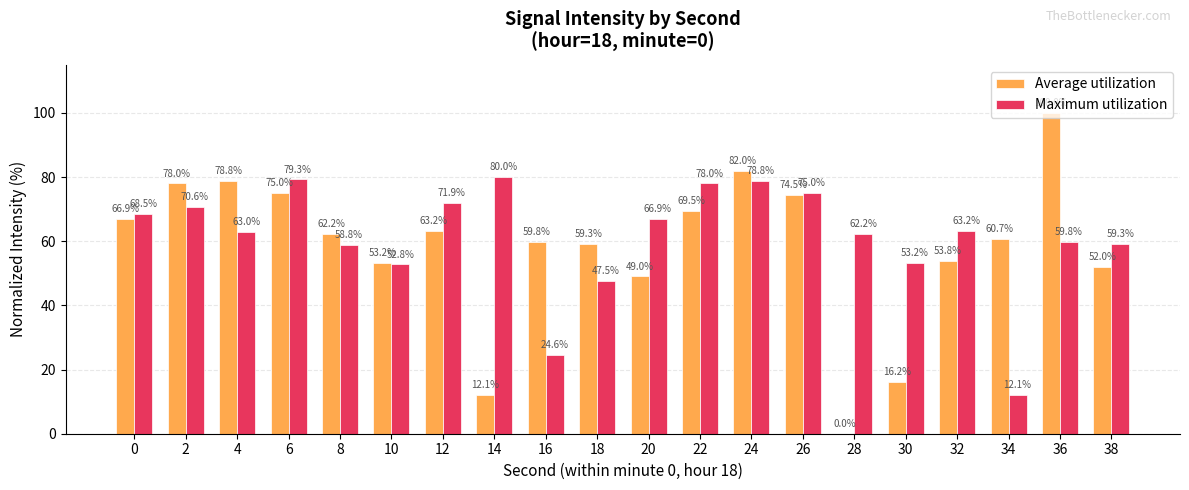

Which series has the largest total across all categories?

Maximum utilization